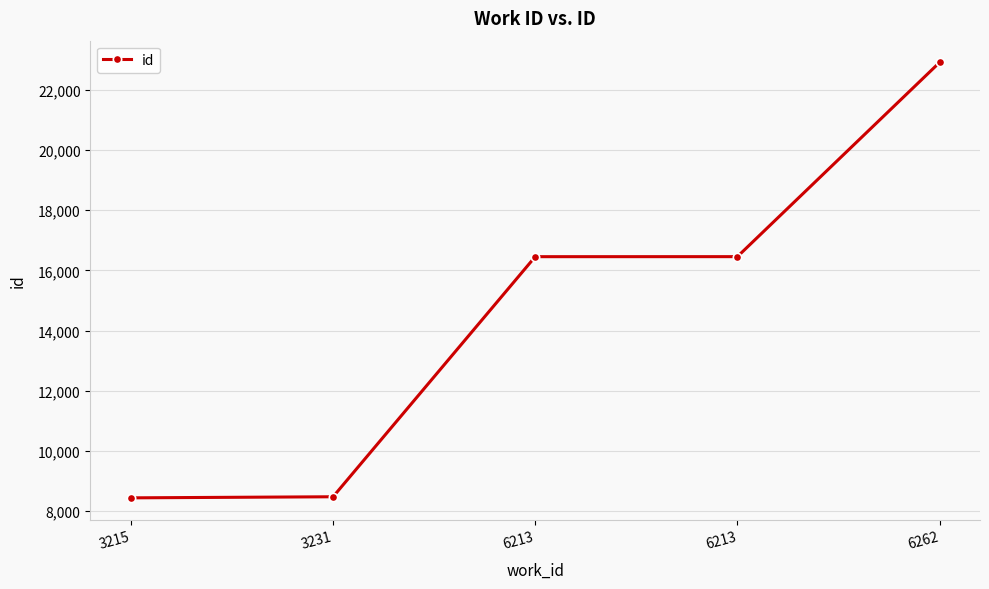

Does the chart display data point markers on the line(s)?

Yes